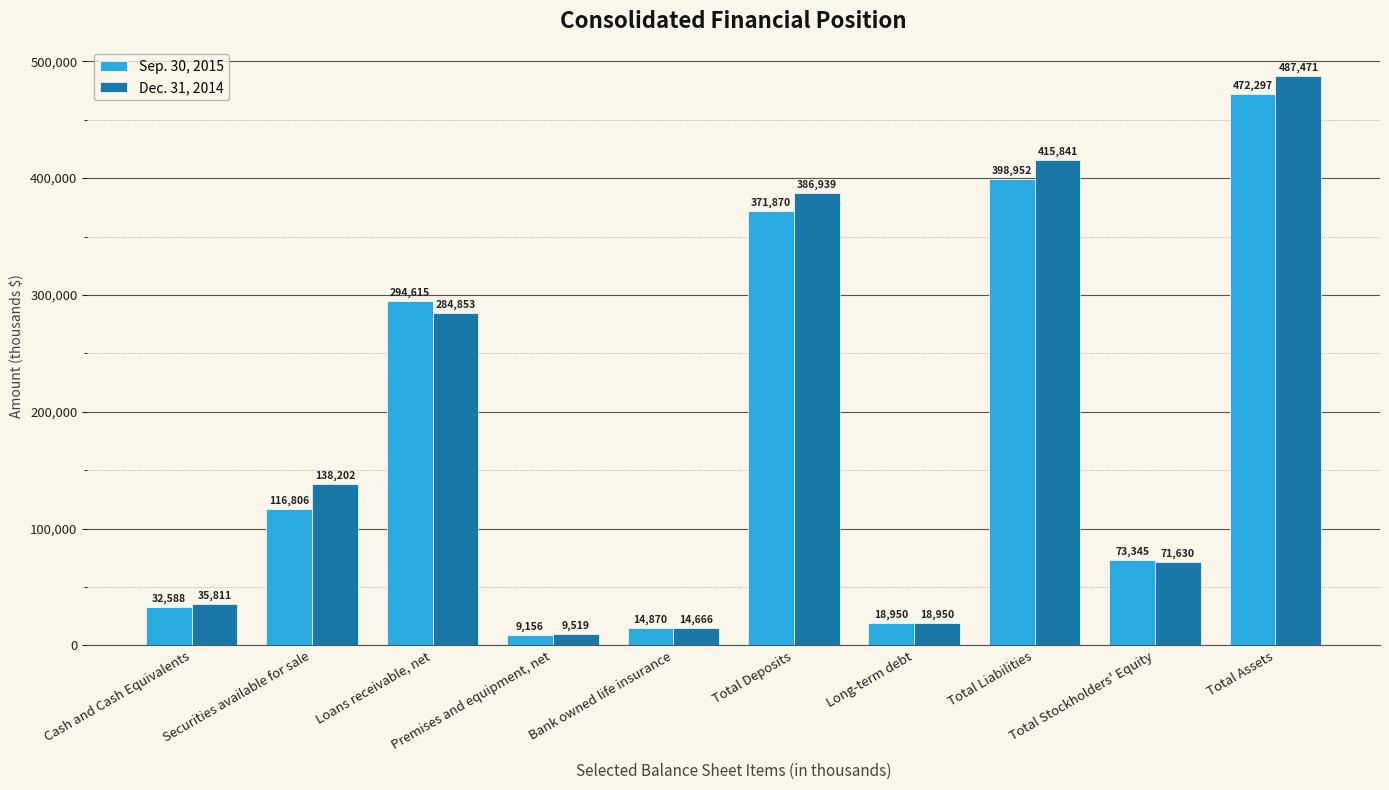

What is the label of the 9th bar from the left?

Total Stockholders' Equity